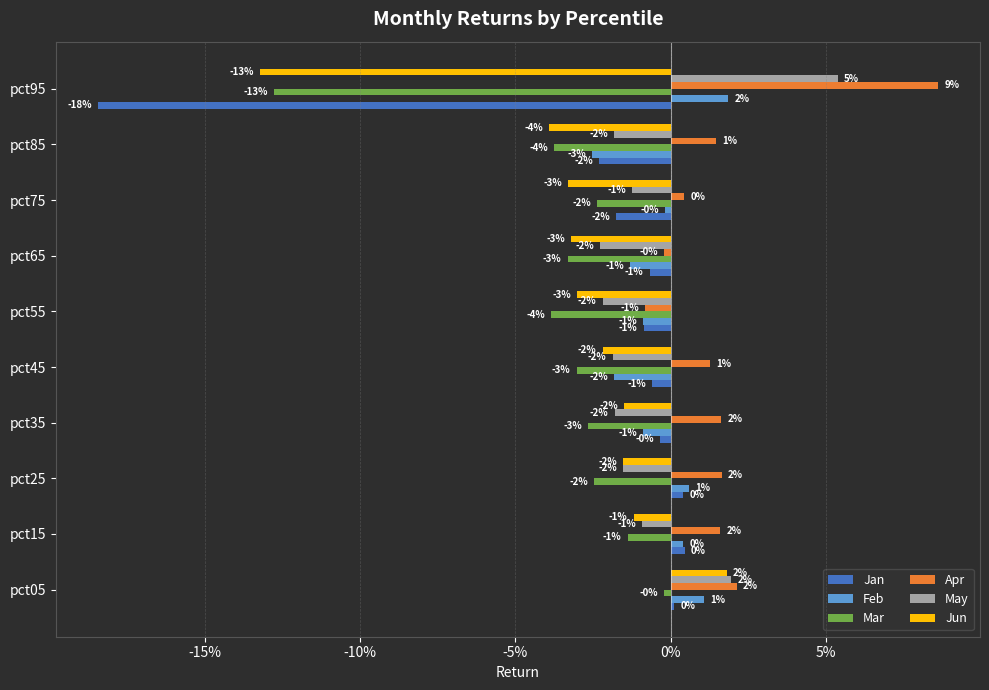

What are all the series names shown in the legend?

Jan, Feb, Mar, Apr, May, Jun